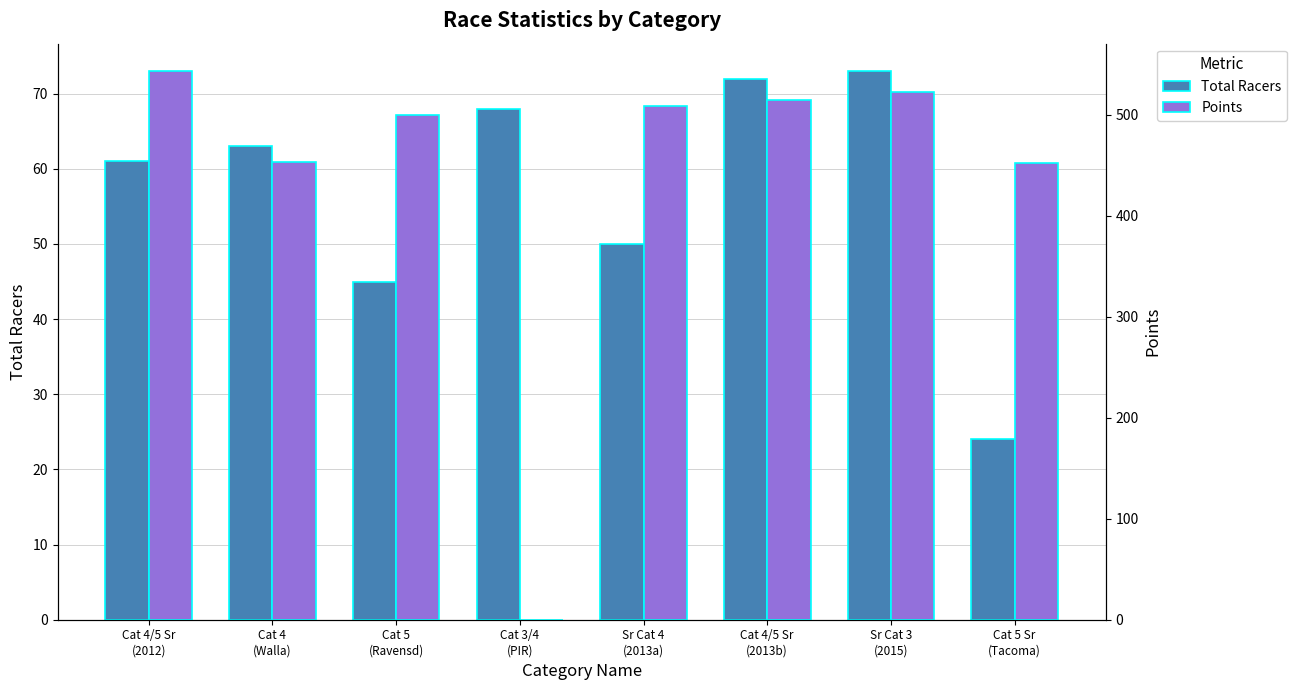

What is the total value across all series at Cat 4
(Walla)?

516.7